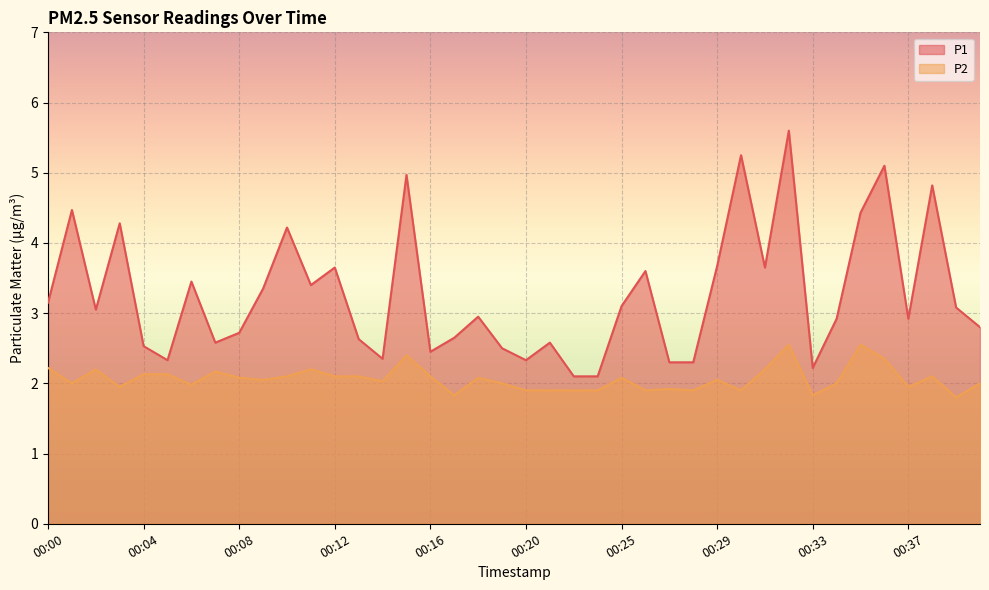

True or false: P1 and P2 cross at least once.

False